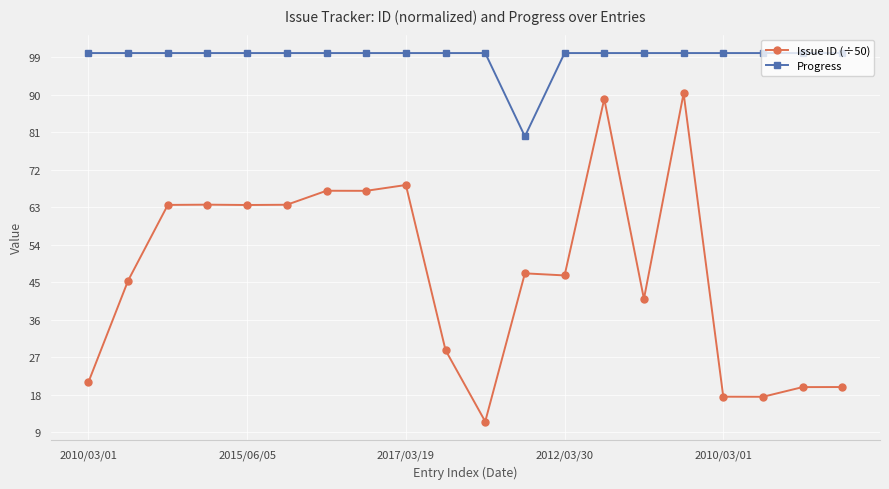

What are all the series names shown in the legend?

Issue ID (÷50), Progress